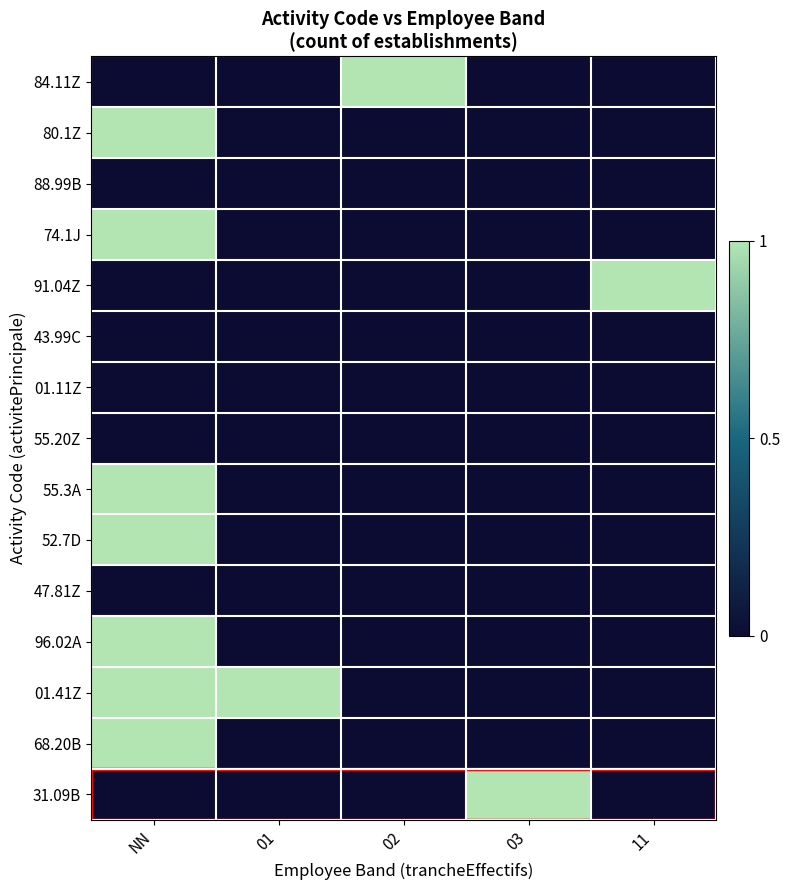

Reading left to right, extract all data points from this chart.

84.11Z: NN=0	01=0	02=1	03=0	11=0
80.1Z: NN=1	01=0	02=0	03=0	11=0
88.99B: NN=0	01=0	02=0	03=0	11=0
74.1J: NN=1	01=0	02=0	03=0	11=0
91.04Z: NN=0	01=0	02=0	03=0	11=1
43.99C: NN=0	01=0	02=0	03=0	11=0
01.11Z: NN=0	01=0	02=0	03=0	11=0
55.20Z: NN=0	01=0	02=0	03=0	11=0
55.3A: NN=1	01=0	02=0	03=0	11=0
52.7D: NN=1	01=0	02=0	03=0	11=0
47.81Z: NN=0	01=0	02=0	03=0	11=0
96.02A: NN=1	01=0	02=0	03=0	11=0
01.41Z: NN=1	01=1	02=0	03=0	11=0
68.20B: NN=1	01=0	02=0	03=0	11=0
31.09B: NN=0	01=0	02=0	03=1	11=0